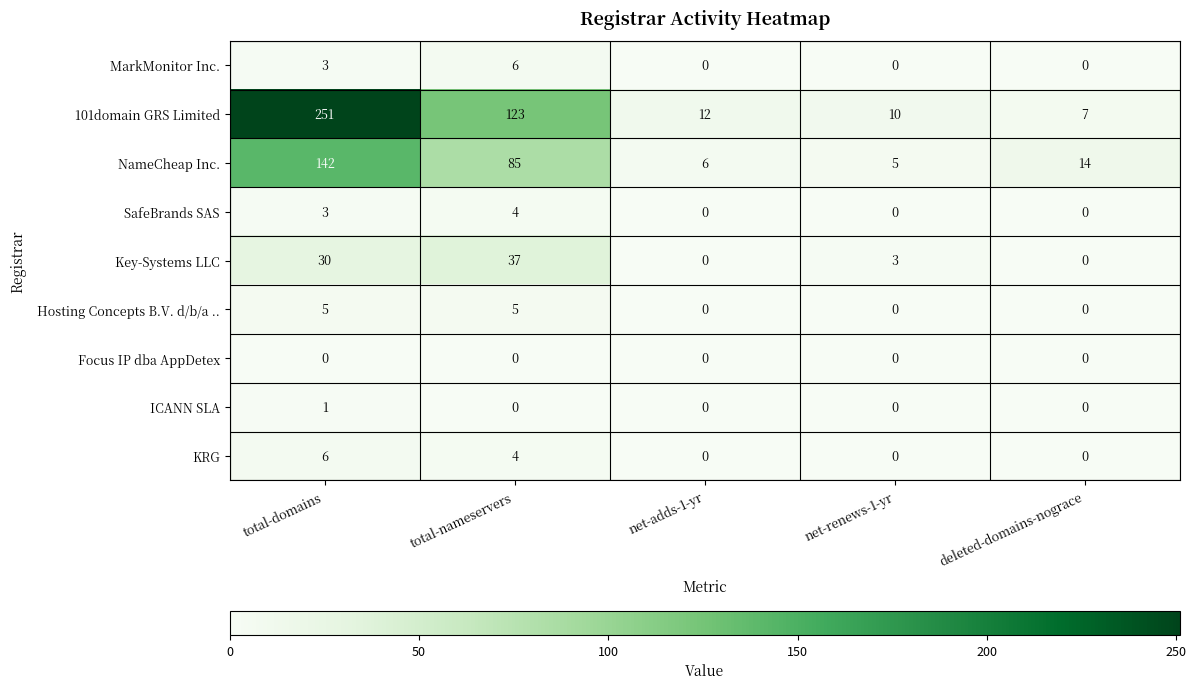

Count the number of categories in the chart.

5